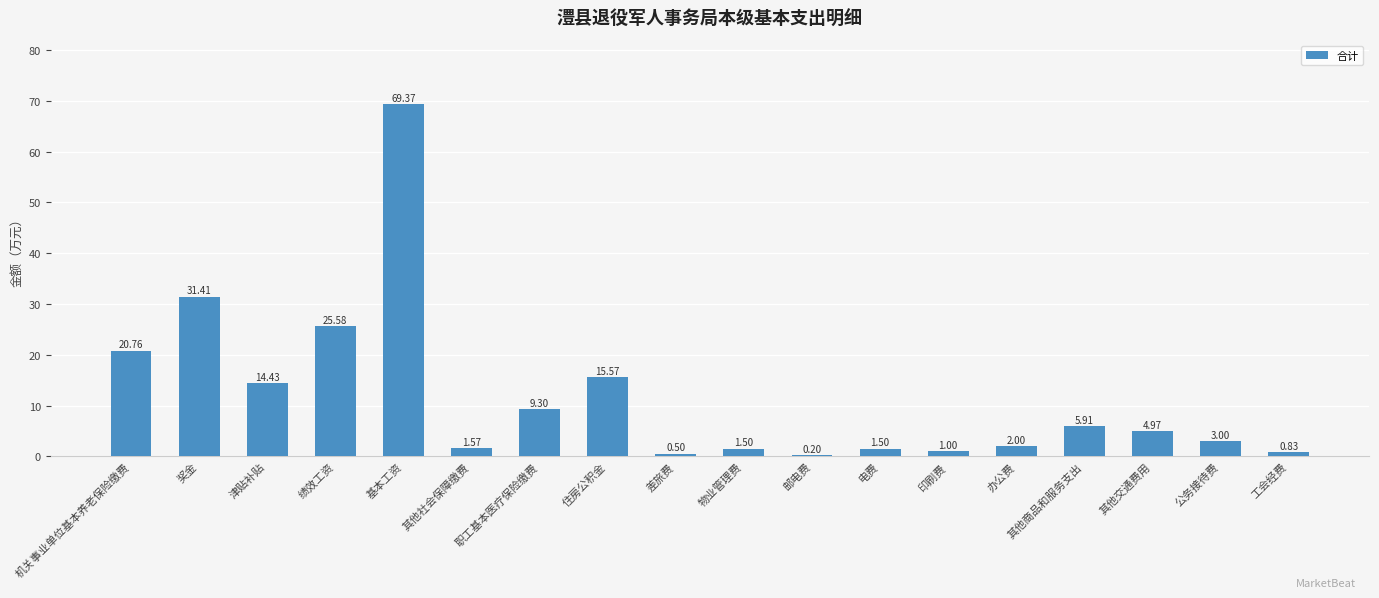

The chart shows a value of 1.7 at 其他商品和服务支出. True or false?

False